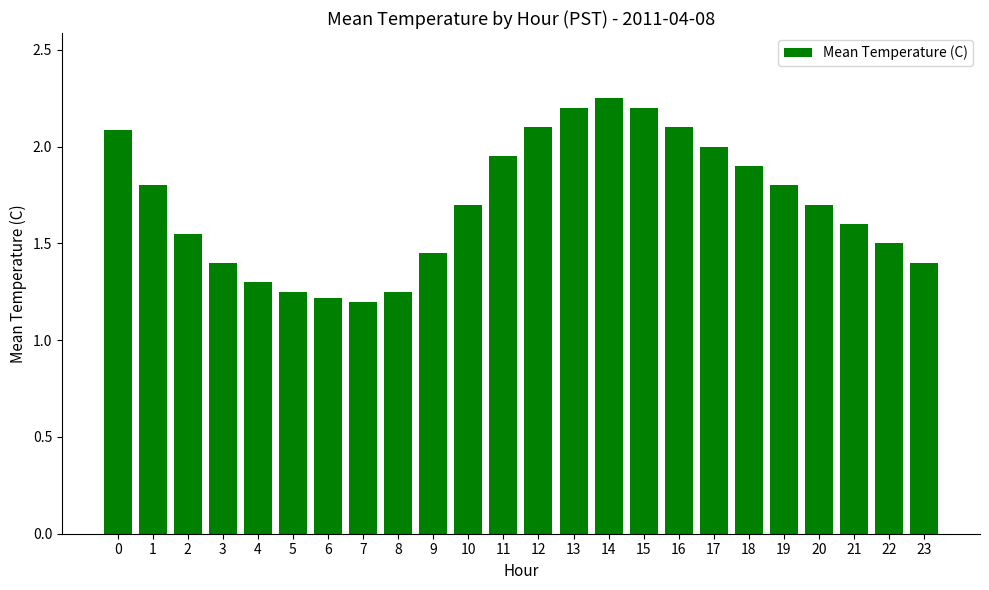

What is the average value?

1.7